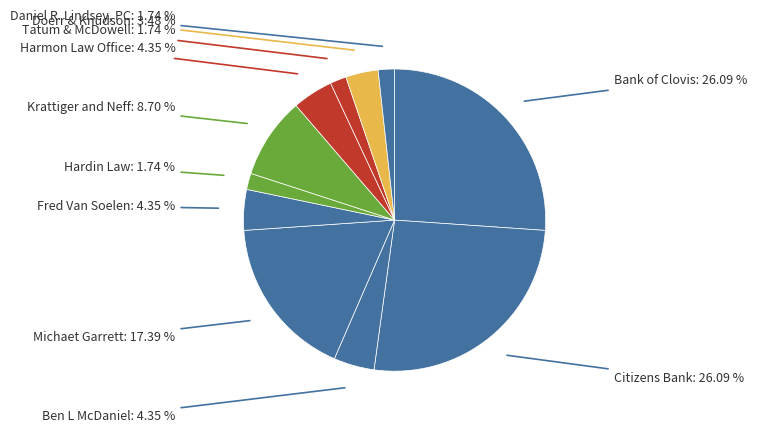

How many slices are in this pie chart?

11